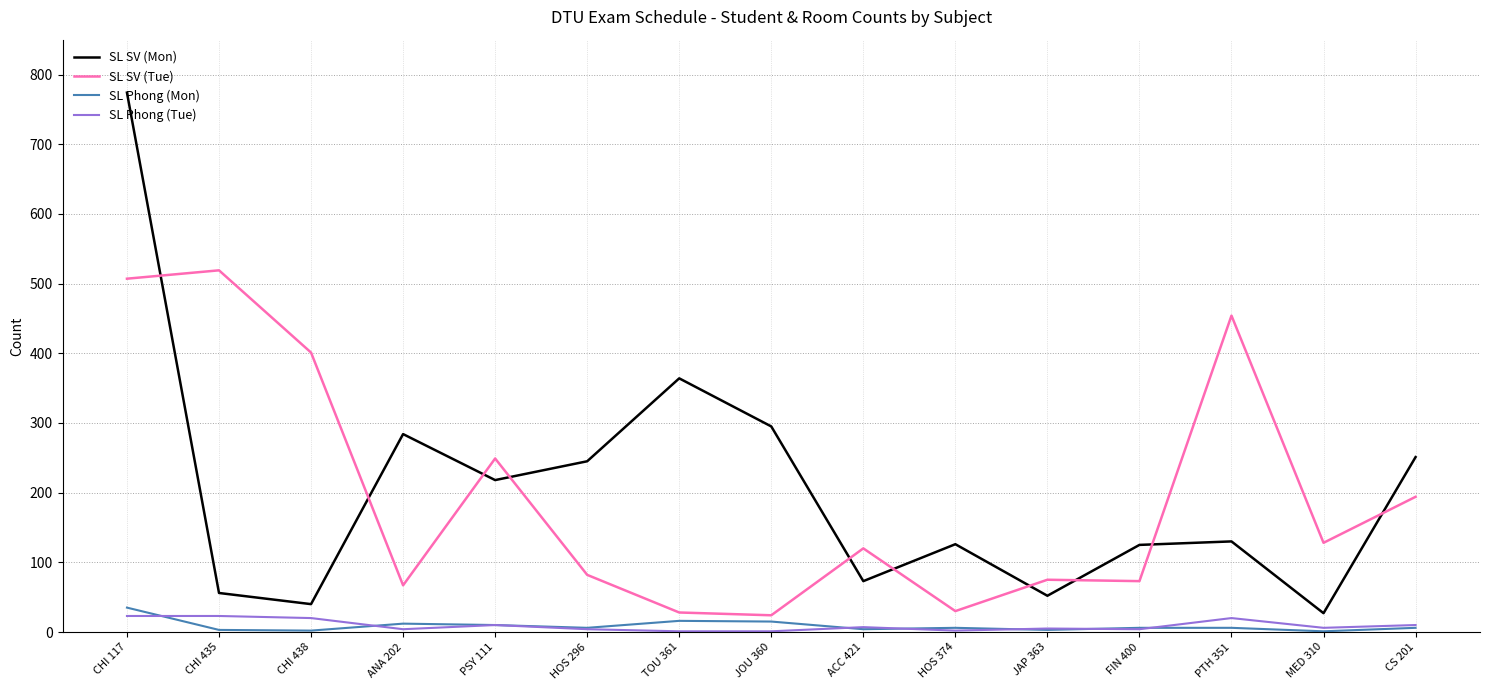

Which series has the largest total across all categories?

SL SV (Mon)